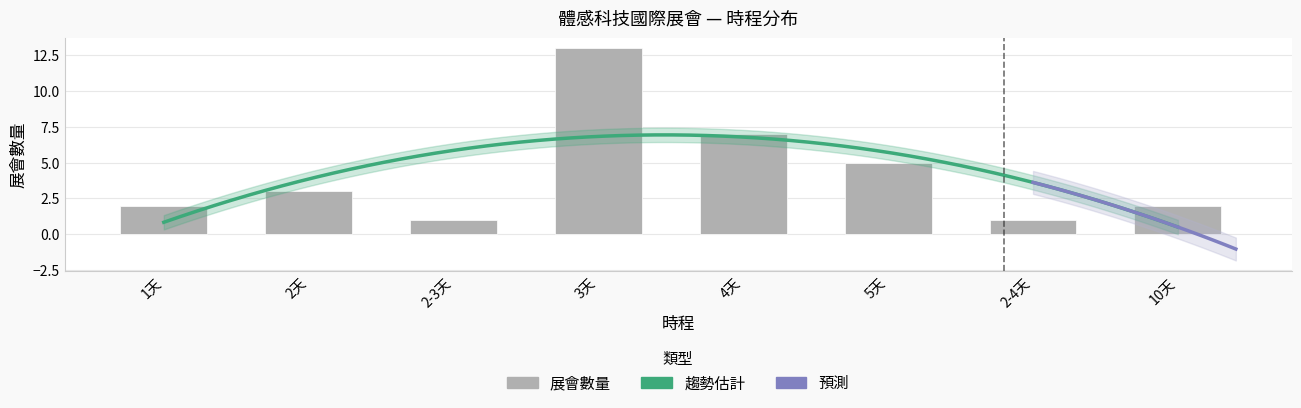

True or false: the data shows 1 at 2-3天.

False